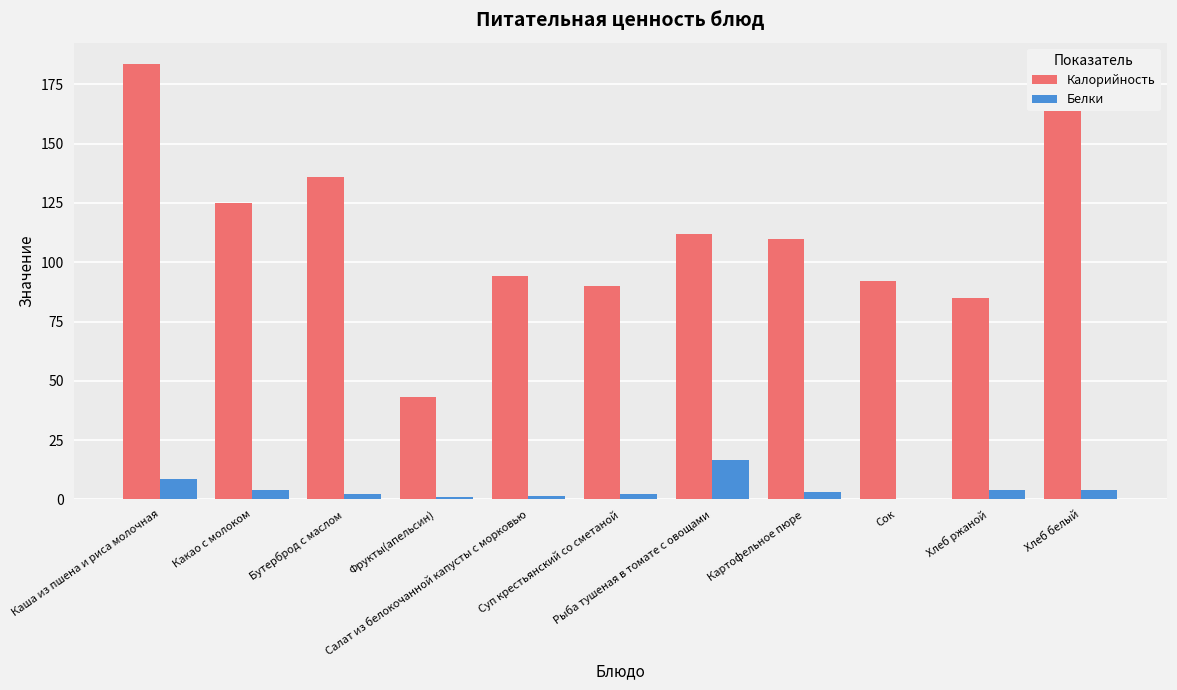

Which series changed the most between Какао с молоком and Сок?

Калорийность